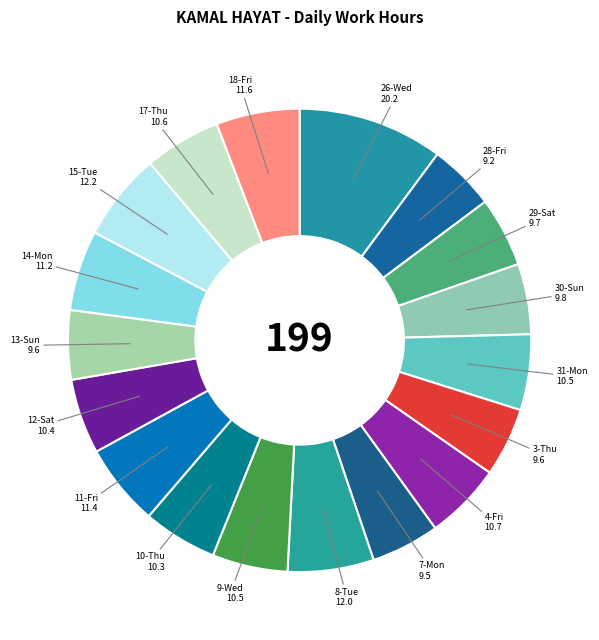

Is the sum of 11-Fri and 30-Sun greater than half?

No